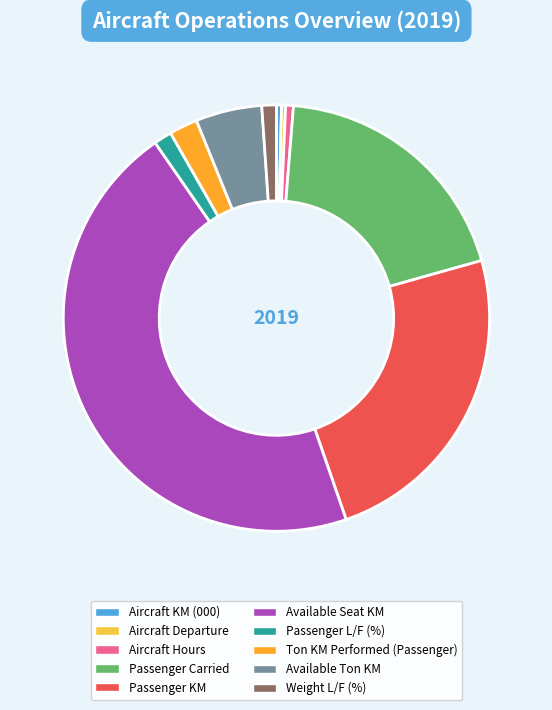

Does Aircraft Hours represent more than half of the total?

No